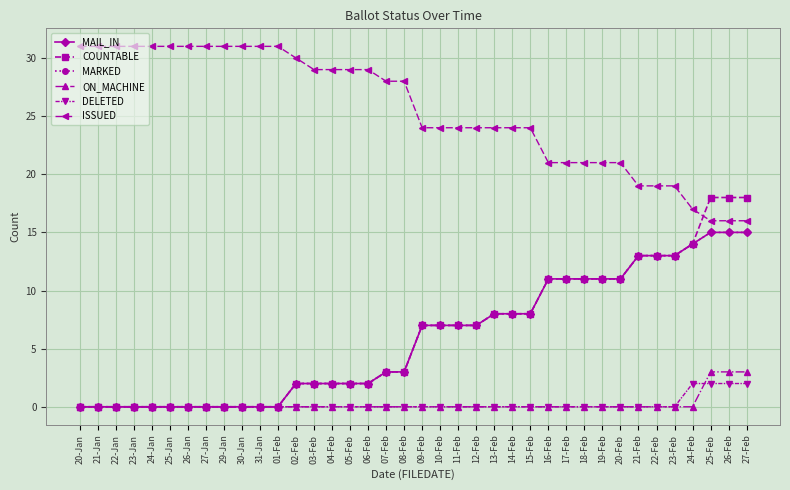

Is this an area chart (filled region under the line)?

No